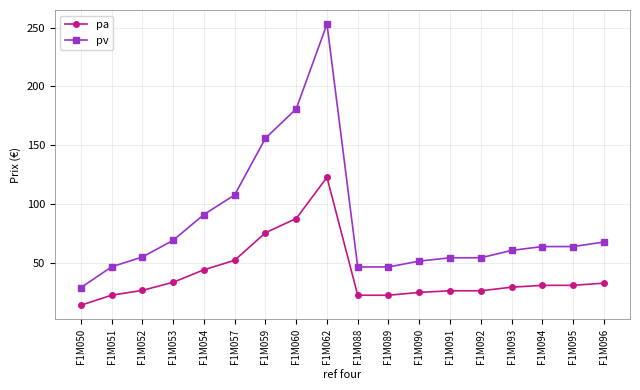

How many data points does each series have?

18